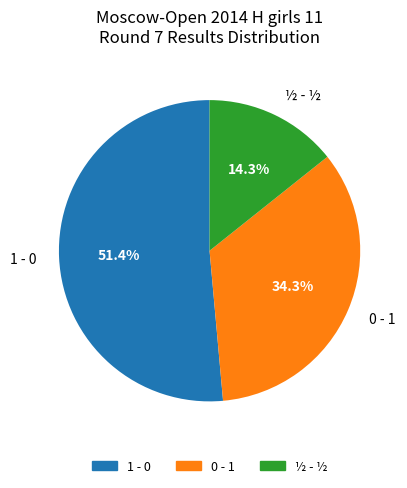

What percentage is the ½ - ½ slice, to the nearest percent?

14%